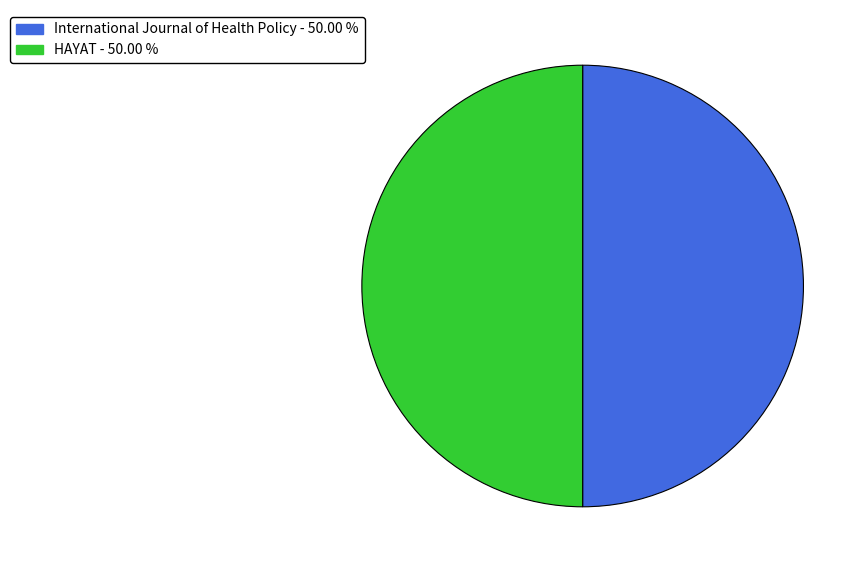

Approximately how many times larger is the value at International Journal of Health Policy compared to HAYAT?

1.0